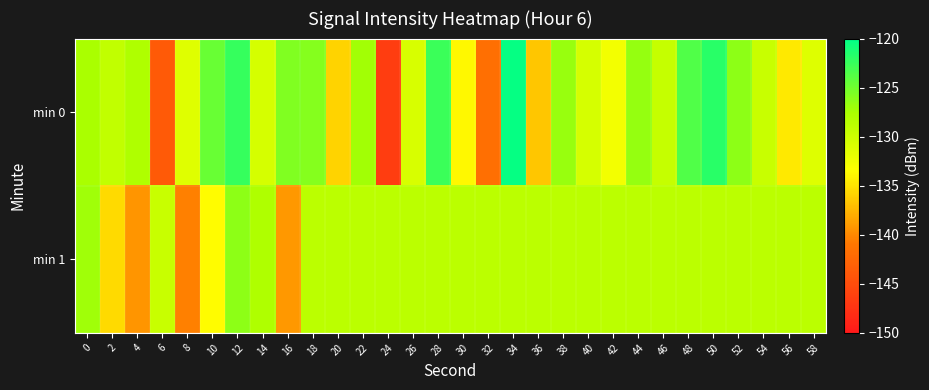

Reading right to left, list all the values displayed in this chart.

min 0: 58=-131.2	56=-134.7	54=-129.7	52=-126.3	50=-121.8	48=-123.5	46=-129.5	44=-126.6	42=-132.8	40=-130.5	38=-126.7	36=-136.6	34=-120.3	32=-141.8	30=-133.9	28=-122.6	26=-130.8	24=-146.6	22=-127.2	20=-135.9	18=-125.9	16=-125.7	14=-130.6	12=-122.4	10=-124.6	8=-131.3	6=-143.7	4=-127.9	2=-129.2	0=-127.5
min 1: 58=-128.7	56=-128.7	54=-128.7	52=-128.7	50=-128.7	48=-128.7	46=-128.7	44=-128.7	42=-128.7	40=-128.7	38=-128.7	36=-128.7	34=-128.7	32=-128.7	30=-128.7	28=-128.7	26=-128.7	24=-128.7	22=-128.7	20=-128.7	18=-128.7	16=-139.1	14=-127.9	12=-126.3	10=-133.7	8=-140.4	6=-129.7	4=-139.3	2=-135.5	0=-127.1